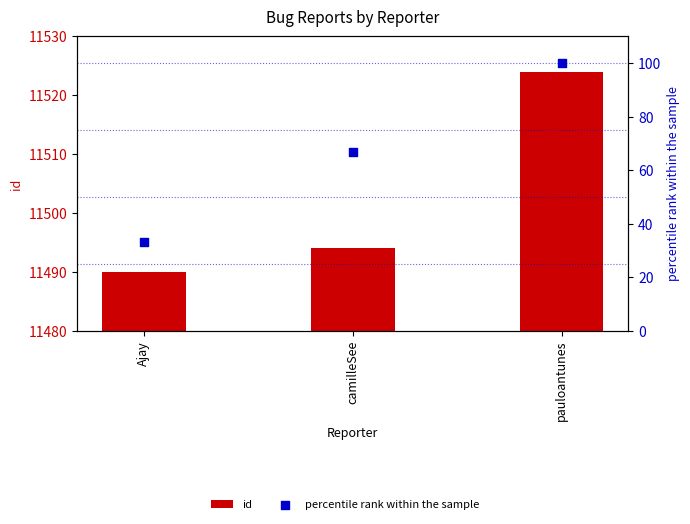

At which category is the sum across all series the highest?

pauloantunes